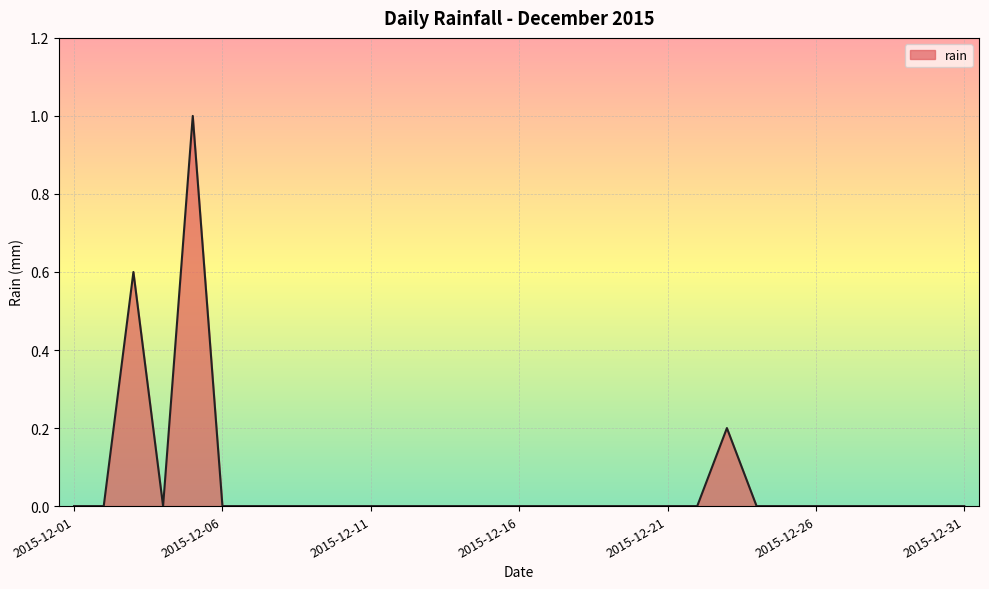

How many categories are shown in the chart?

31